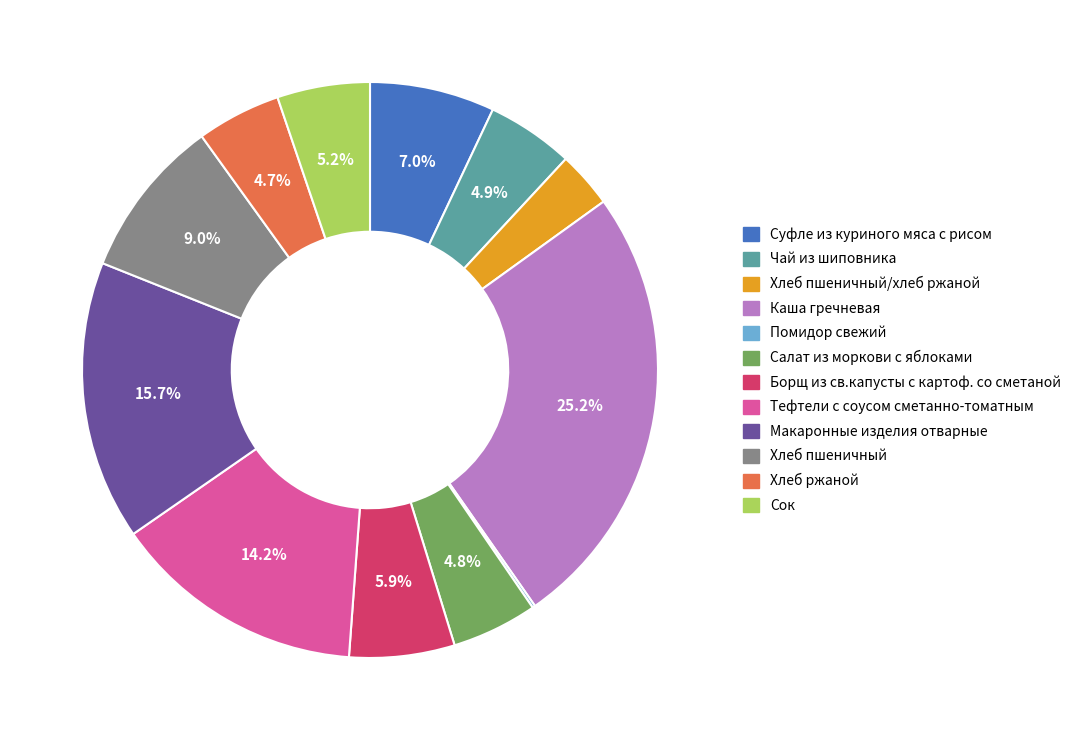

Is there a majority slice in this chart?

No